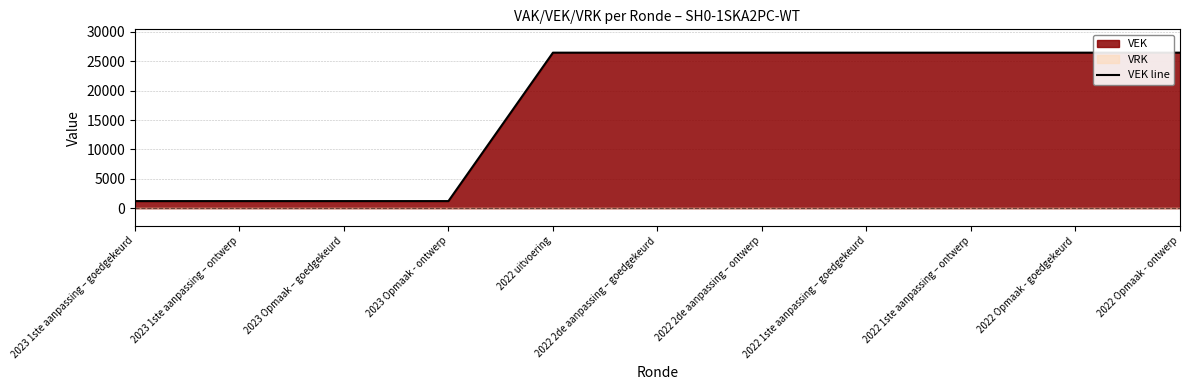

Reading left to right, extract all data points from this chart.

2023 1ste aanpassing – goedgekeurd=1210	2023 1ste aanpassing – ontwerp=1210	2023 Opmaak – goedgekeurd=1210	2023 Opmaak - ontwerp=1210	2022 uitvoering=26470	2022 2de aanpassing – goedgekeurd=26471	2022 2de aanpassing – ontwerp=26471	2022 1ste aanpassing – goedgekeurd=26471	2022 1ste aanpassing – ontwerp=26471	2022 Opmaak - goedgekeurd=26471	2022 Opmaak - ontwerp=26471